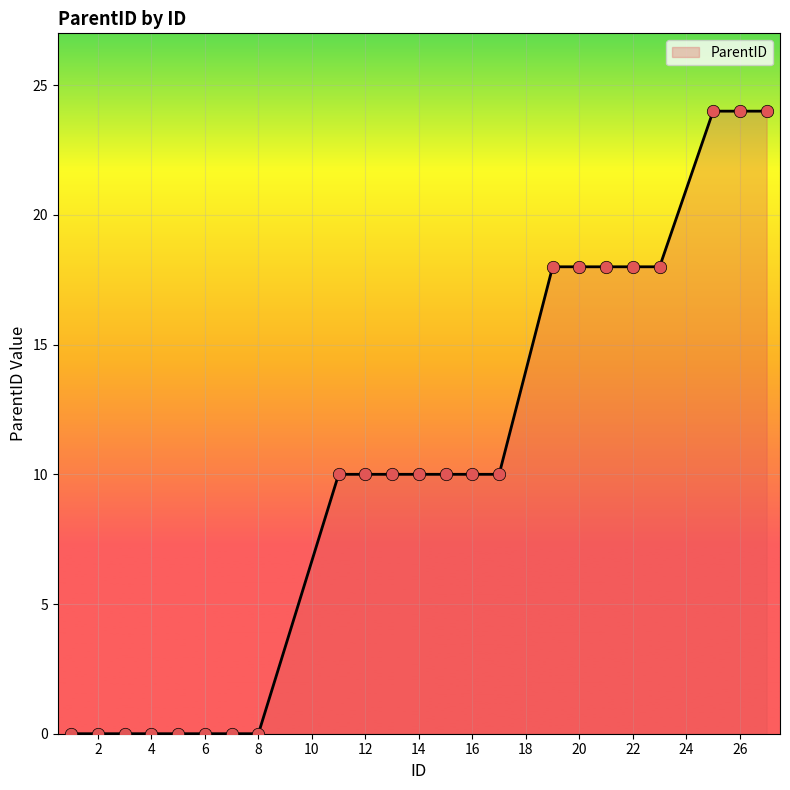

What is the difference between the maximum and minimum values?

24